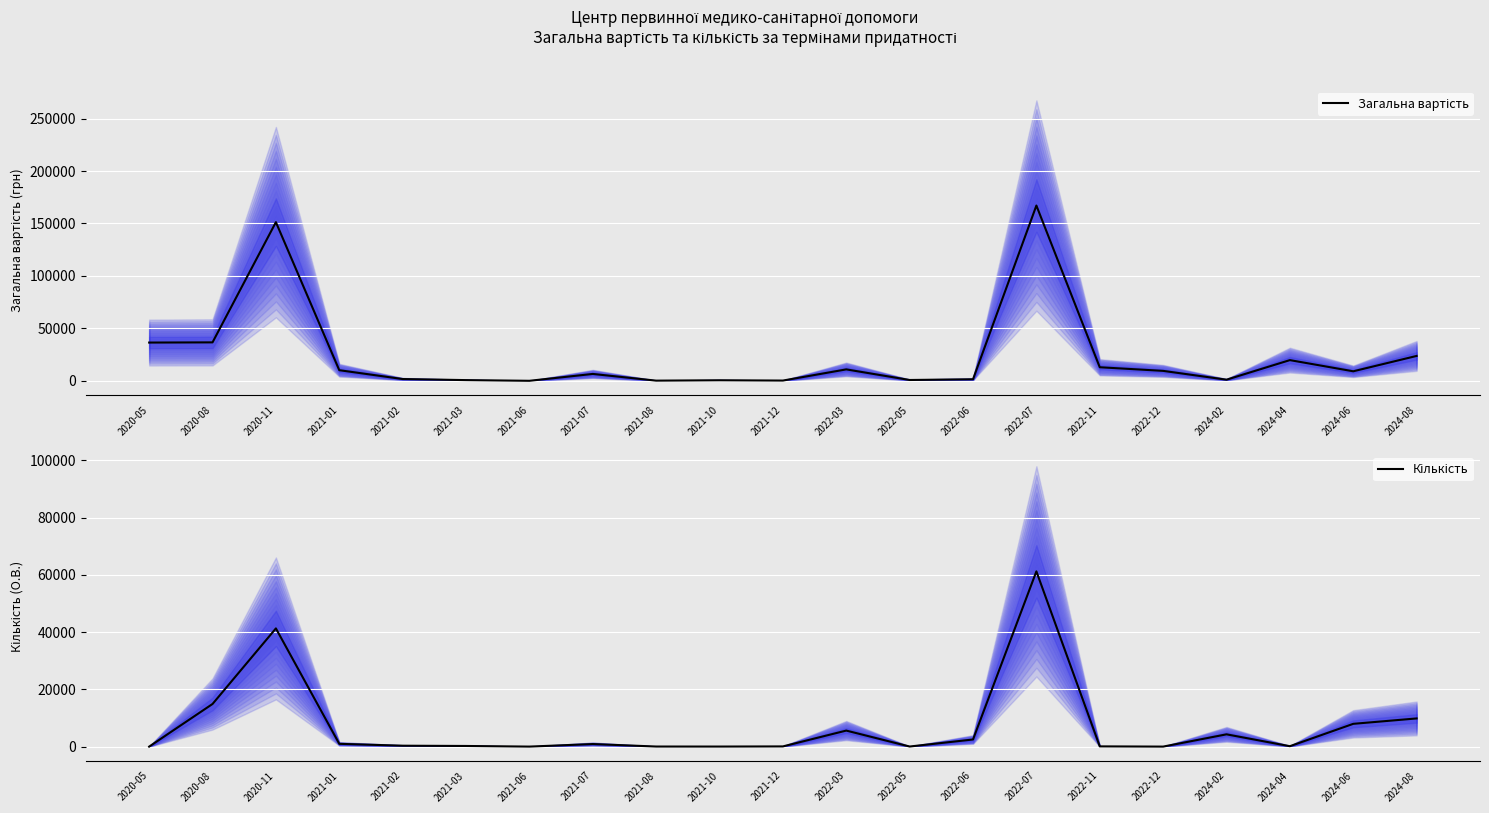

Where does the Кількість series first go above 330?

2020-08